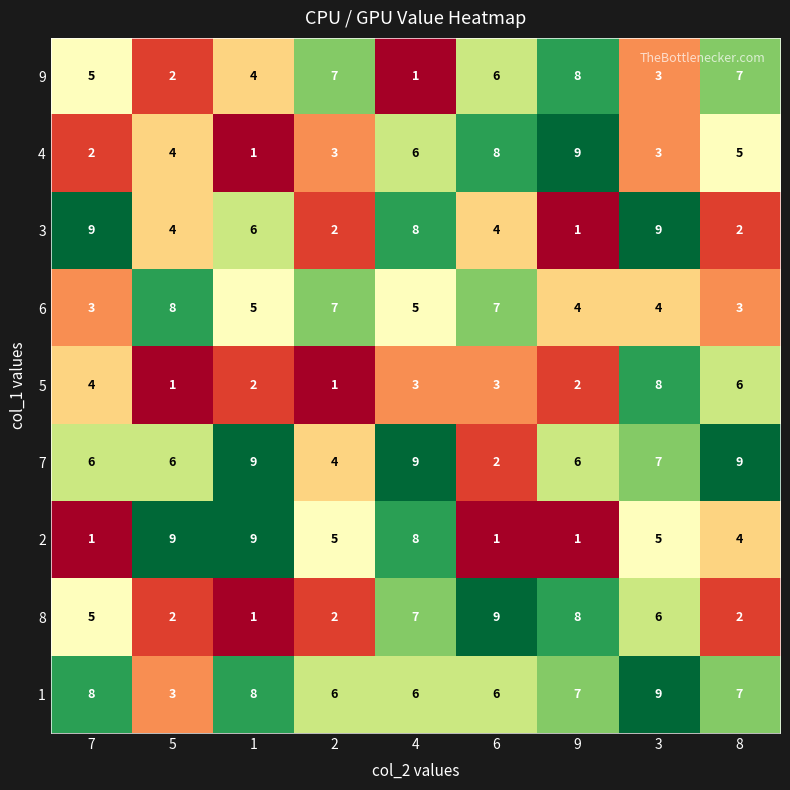

At how many categories does at least one series exceed 6?

9